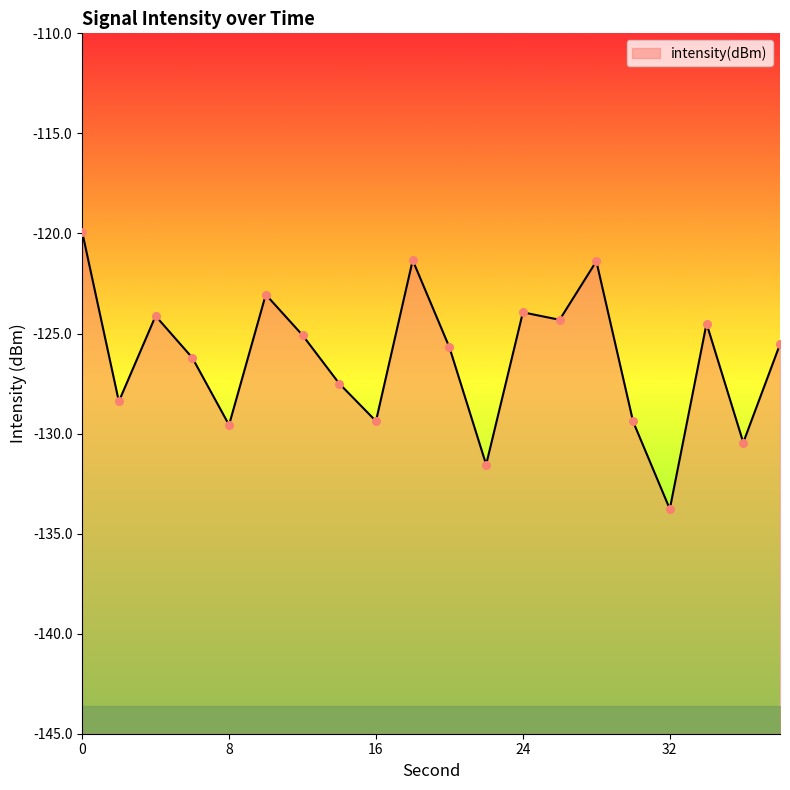

What is the change in value from 20 to 26?

+1.4